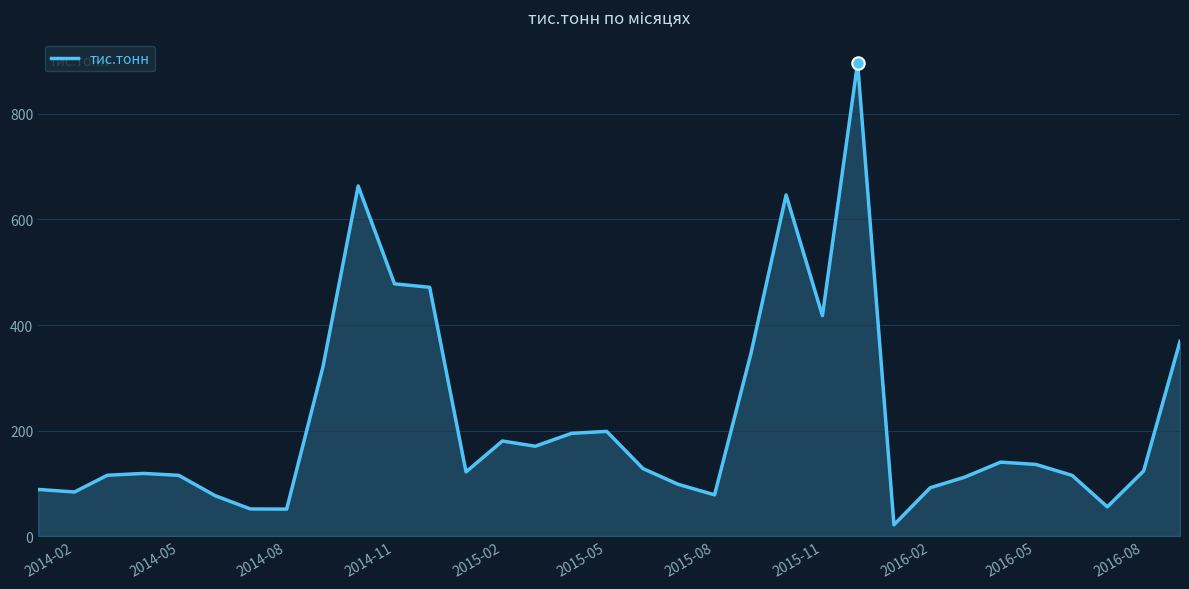

What is the difference between the maximum and minimum values?

874.0